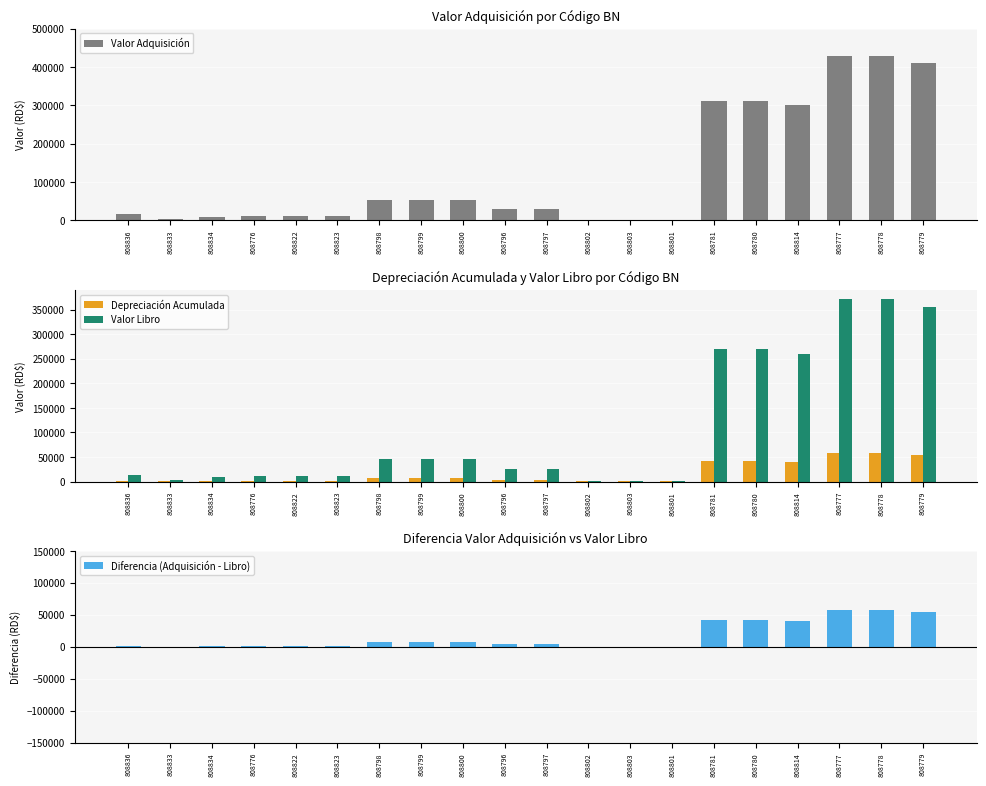

What is the minimum value for Depreciación Acumulada?

126.9